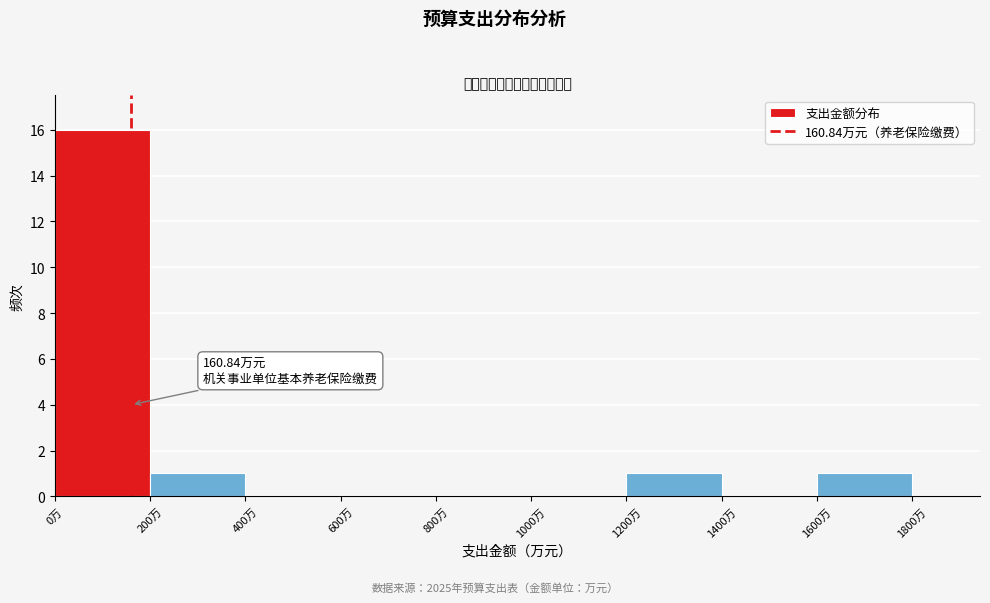

Over which range of the x-axis is the bar tallest?

0 to 200